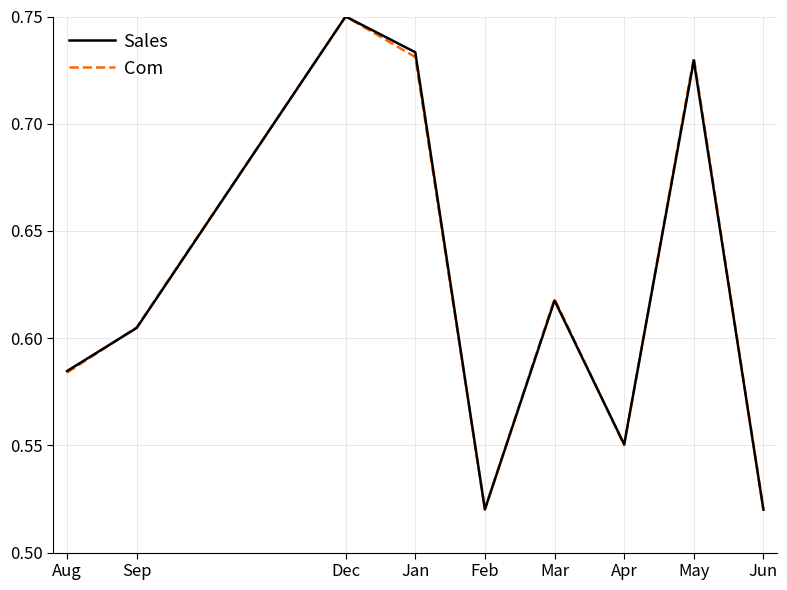

At which category does the chart reach its peak across all series?

Dec